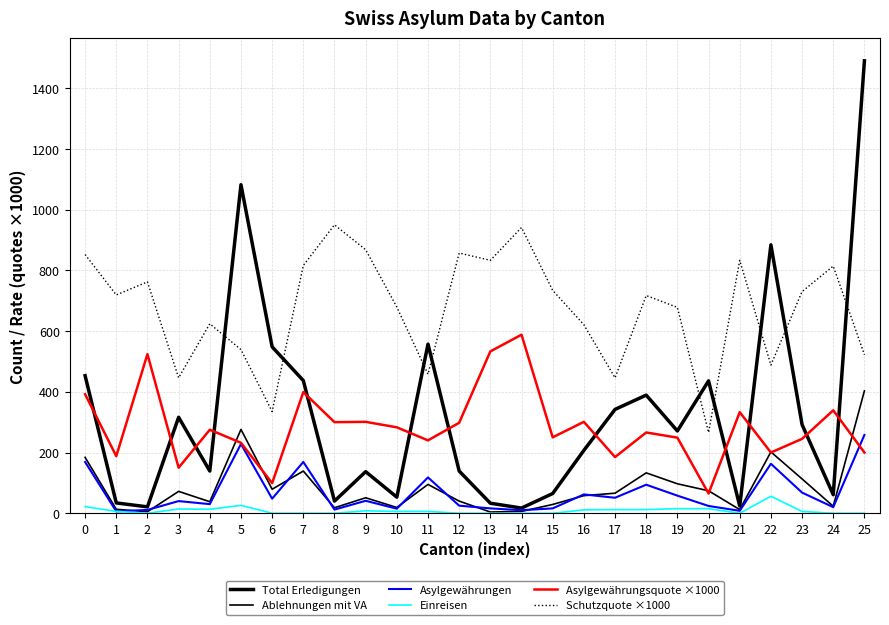

At which label does Ablehnungen mit VA reach its minimum?

13